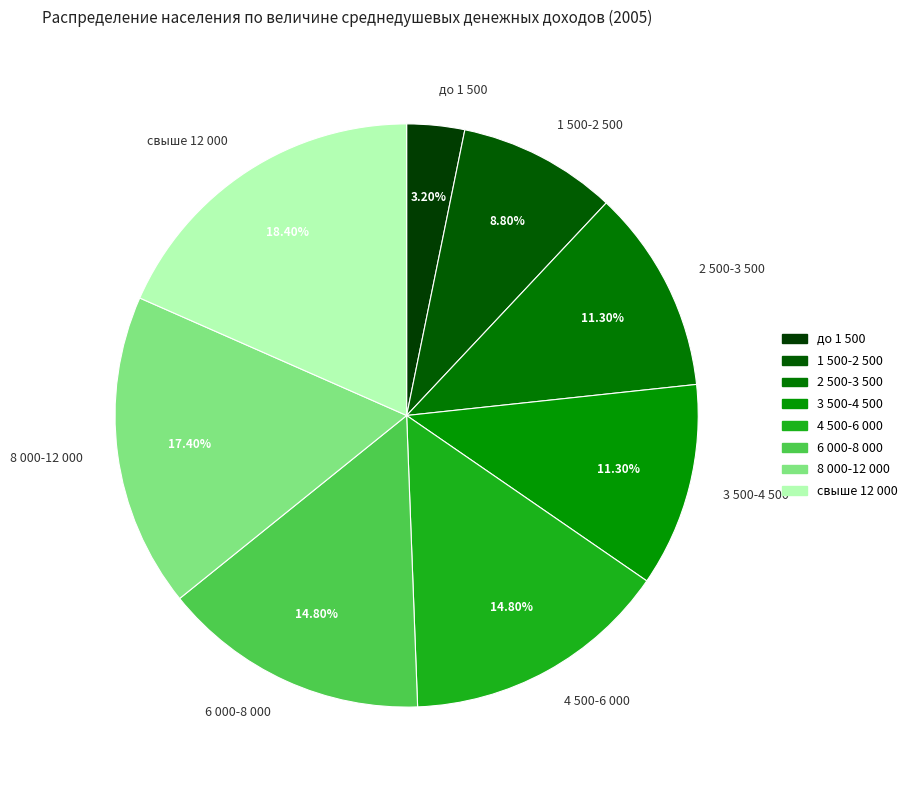

What is the largest slice in the pie chart?

свыше 12 000